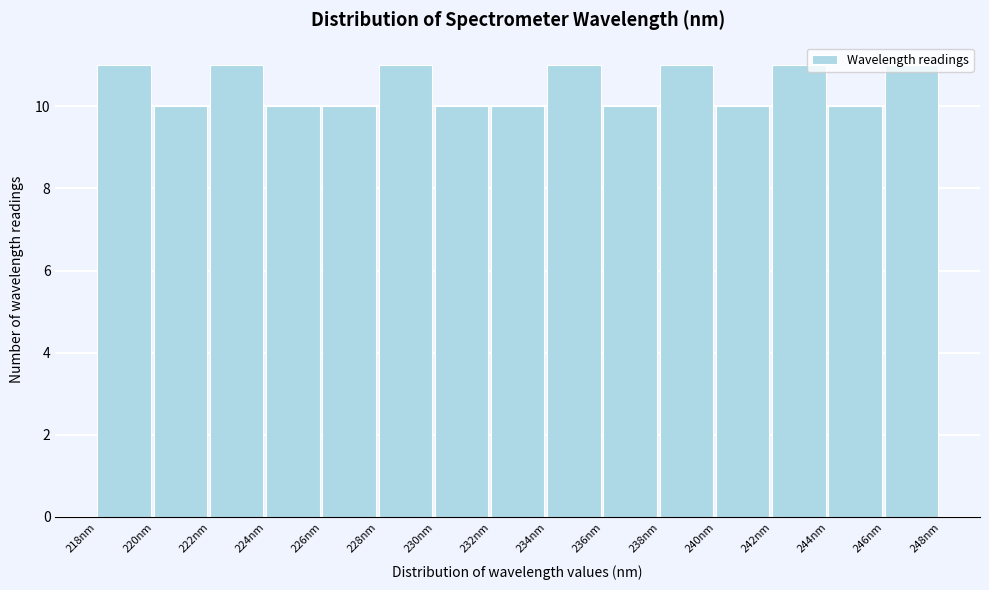

Reading left to right, transcribe this chart: for each bar, give the range it covers on the x-axis and its height. Neither the bar edges nor the heights are printed on the chart, so give them approximately, as read against the axes.

218.0 to 220.0: 11
220.0 to 222.0: 10
222.0 to 224.0: 11
224.0 to 226.0: 10
226.0 to 228.0: 10
228.0 to 230.0: 11
230.0 to 231.8: 10
231.8 to 233.8: 10
233.8 to 235.8: 11
235.8 to 237.8: 10
237.8 to 239.8: 11
239.8 to 241.8: 10
241.8 to 243.8: 11
243.8 to 245.8: 10
245.8 to 247.6: 11